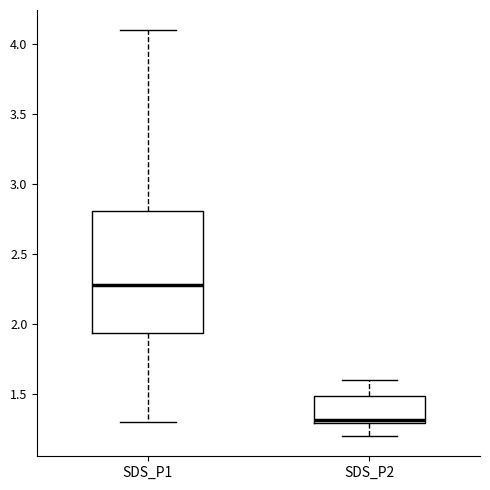

Reading left to right, read every box against the y-axis: the position of its median line, the range the box covers, and the ends of its whiskers. The values are not printed on the chart, so give them approximately, as read against the axis.

SDS_P1: median 2.30, box 1.95 to 2.80, whiskers 1.30 to 4.10
SDS_P2: median 1.30 (just above the box's lower edge), box 1.30 to 1.50, whiskers 1.20 to 1.60